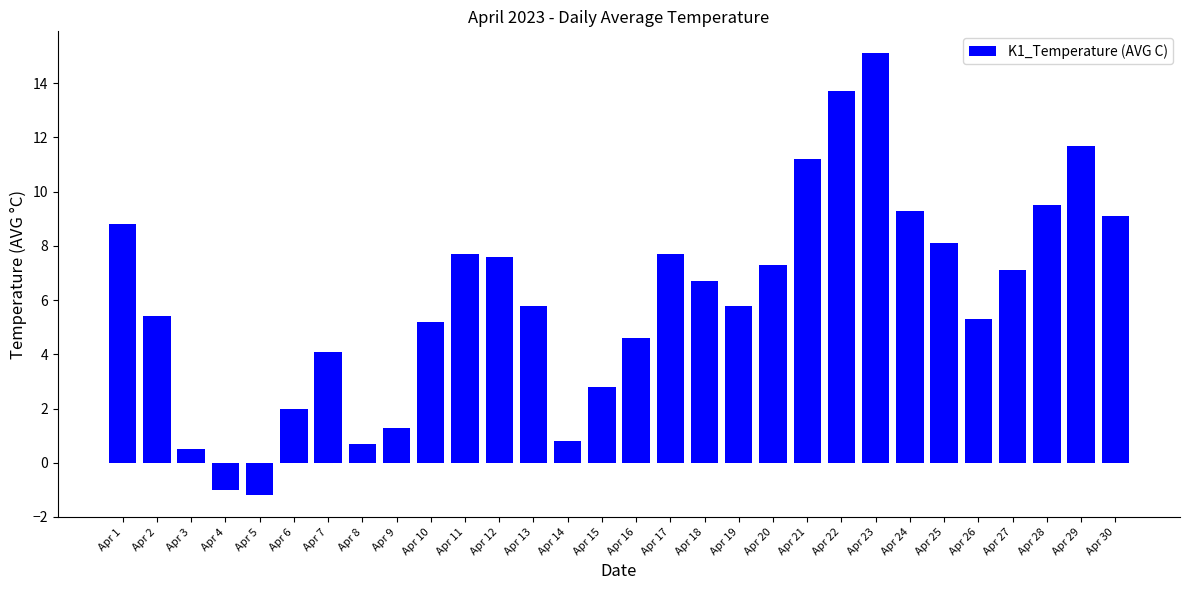

Between Apr 22 and Apr 2, which is larger?

Apr 22